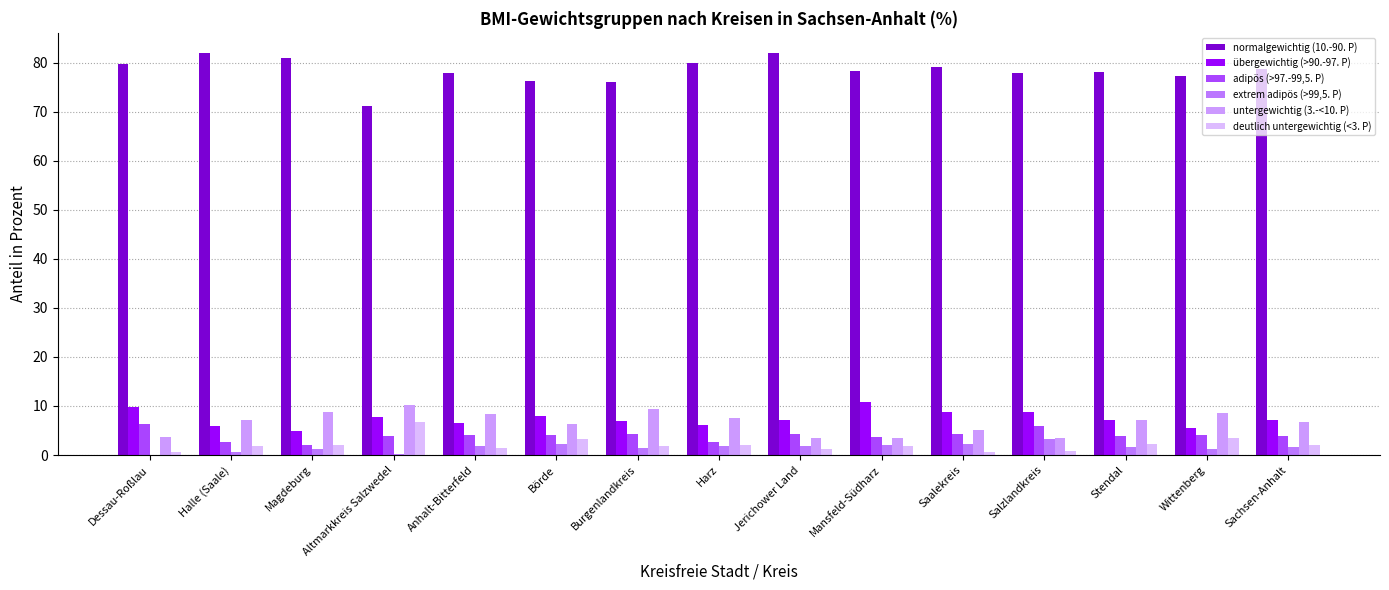

Are the bars horizontal?

No